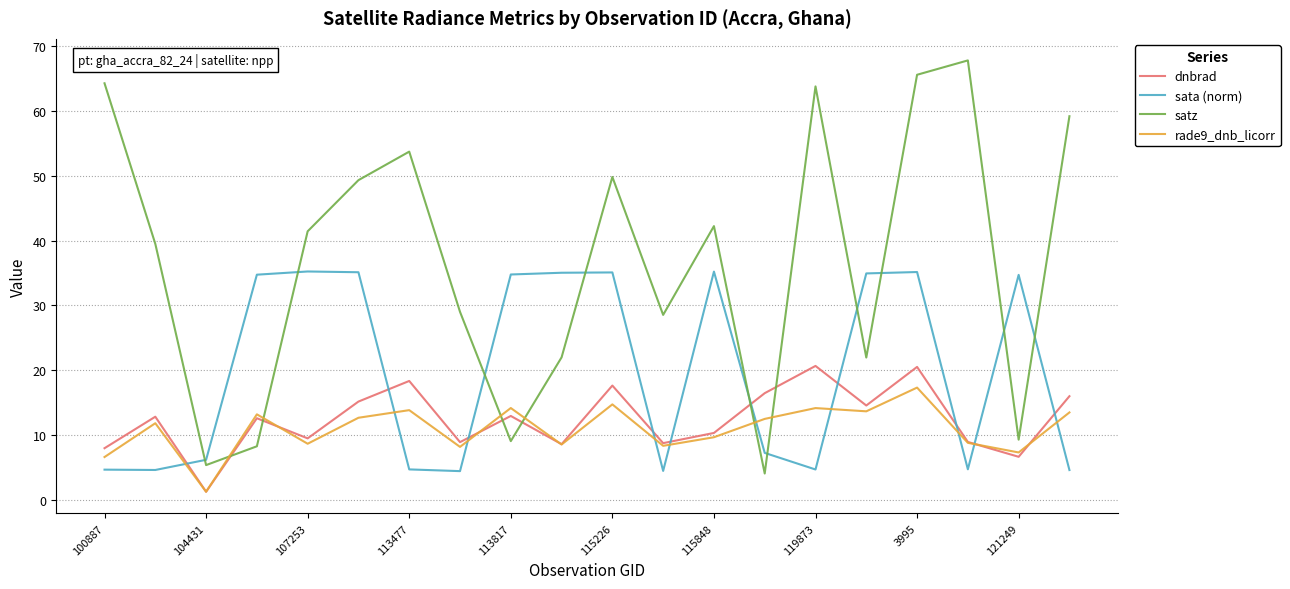

Count the number of data series in this chart.

4